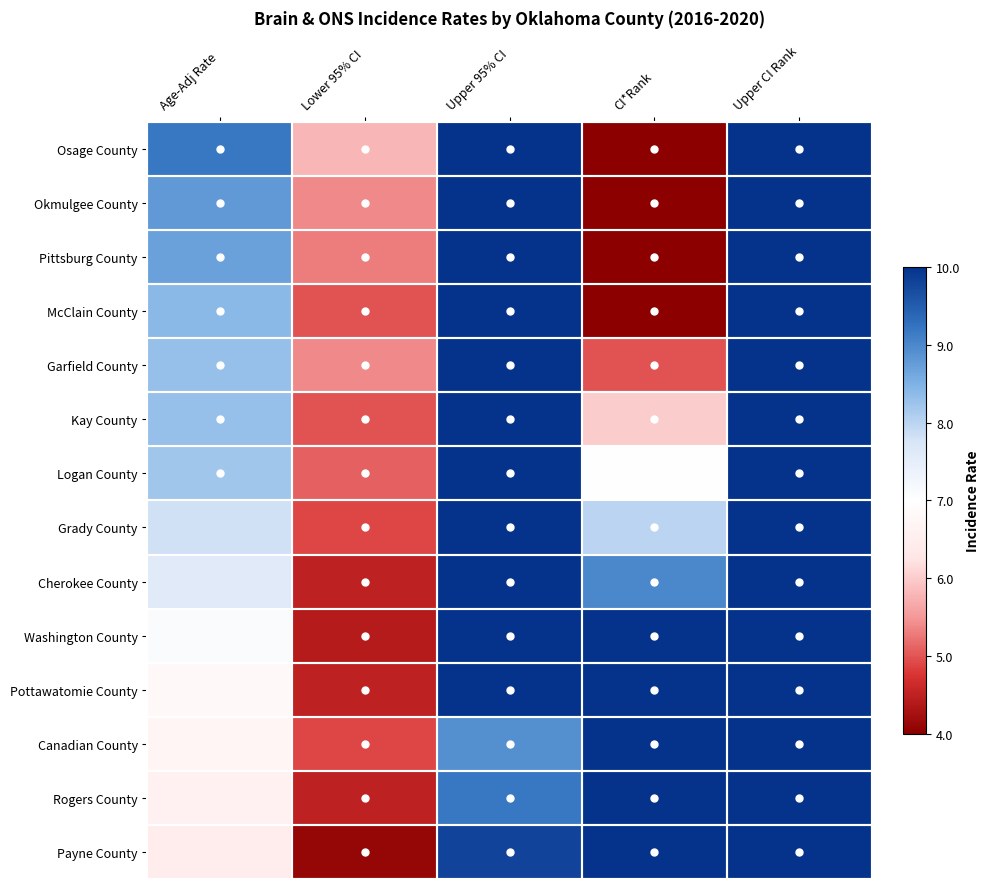

What is the minimum value shown in the chart?

1.0